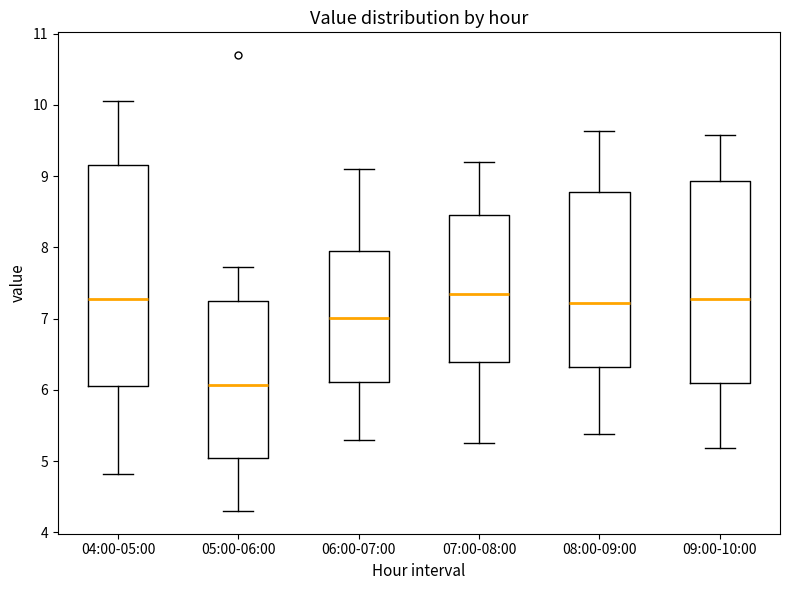

Comparing the boxes themselves (not the whiskers), which one is the tallest?

04:00-05:00